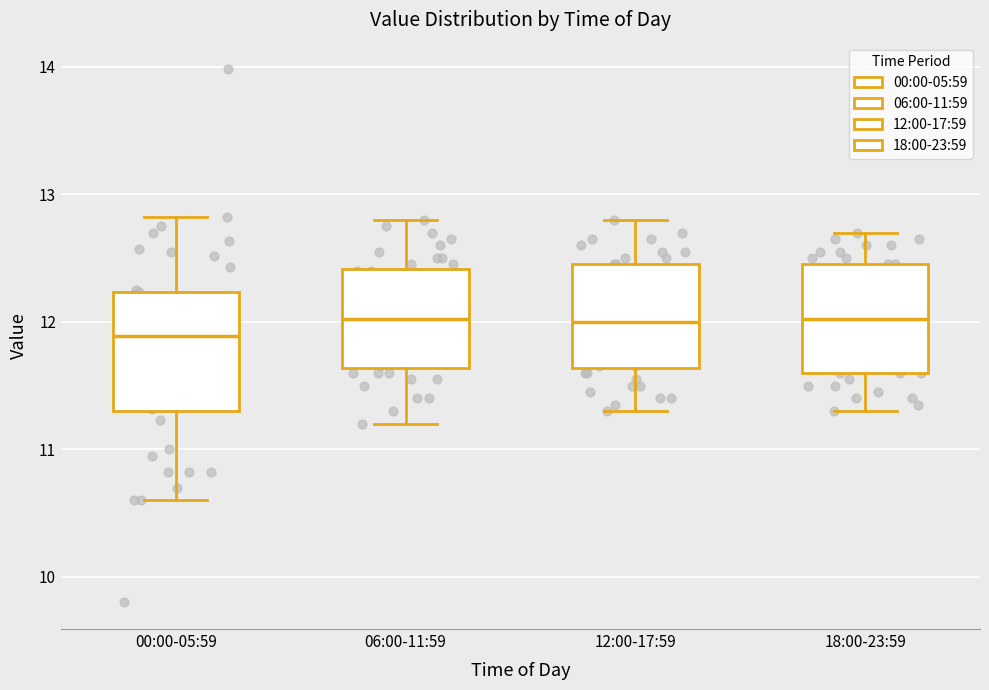

Reading left to right, transcribe this box plot: for each box, give where its median line is, the range the box spans, and where its two whiskers end, as read against the y-axis. The values are not printed on the chart, so give them approximately, as read against the axis.

00:00-05:59: median 11.9, box 11.3 to 12.2, whiskers 10.6 to 12.8
06:00-11:59: median 12.0, box 11.6 to 12.4, whiskers 11.2 to 12.8
12:00-17:59: median 12.0, box 11.6 to 12.5, whiskers 11.3 to 12.8
18:00-23:59: median 12.0, box 11.6 to 12.5, whiskers 11.3 to 12.7